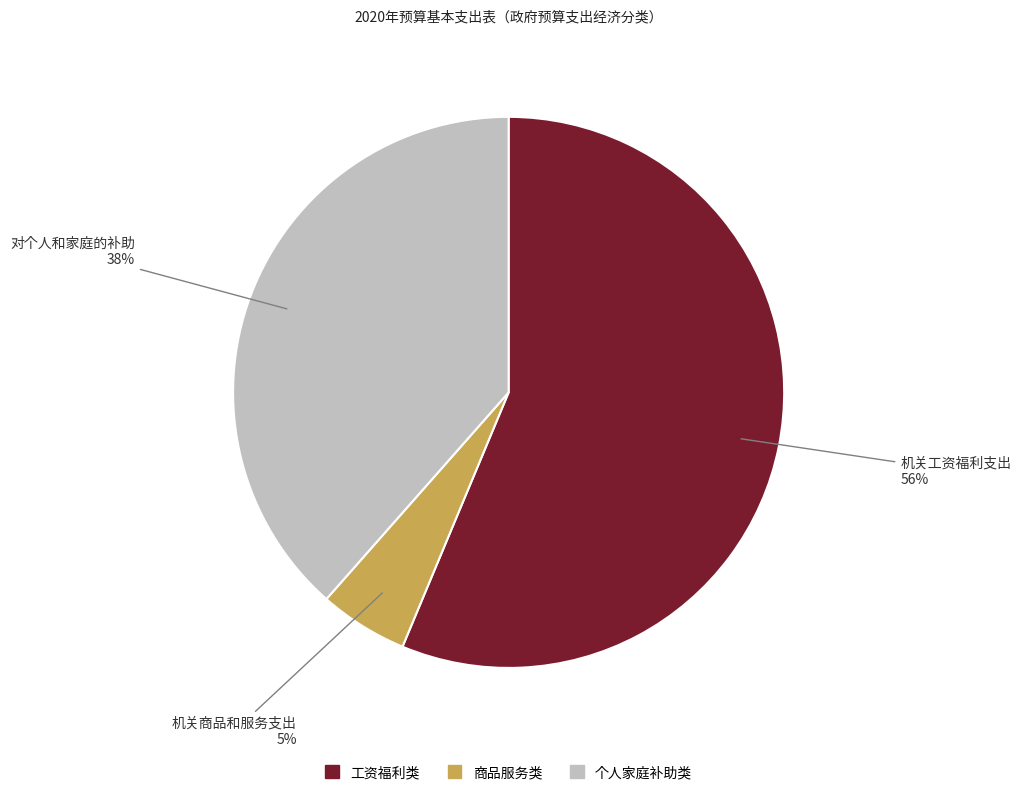

Is there any slice that represents more than half of the pie?

Yes